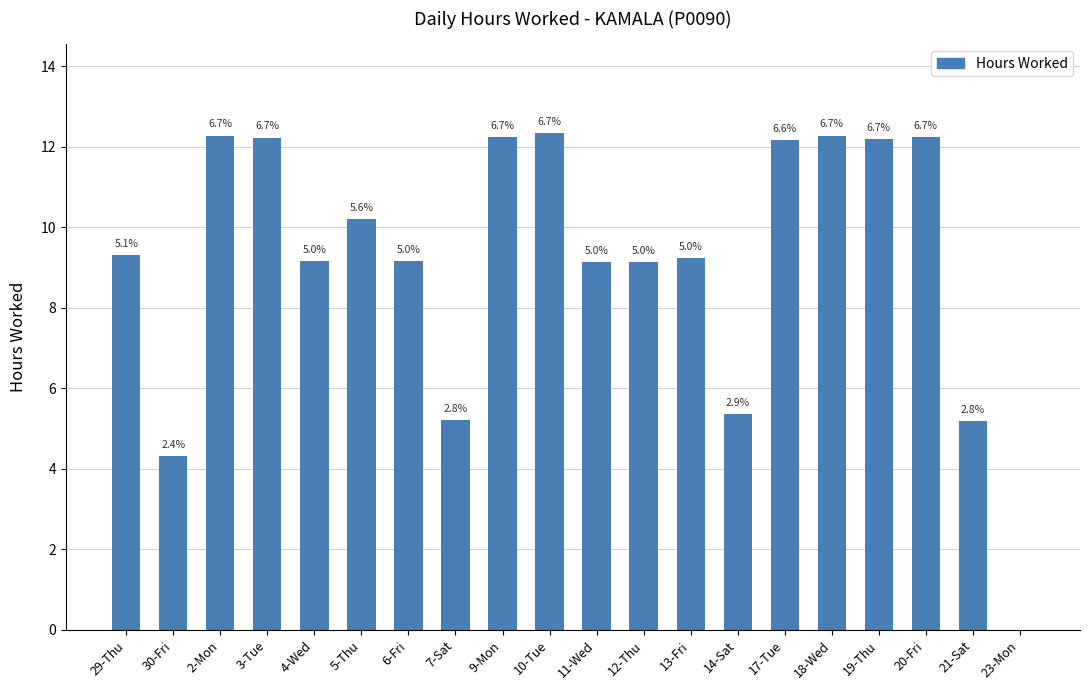

True or false: the data shows 12.3 at 18-Wed.

True